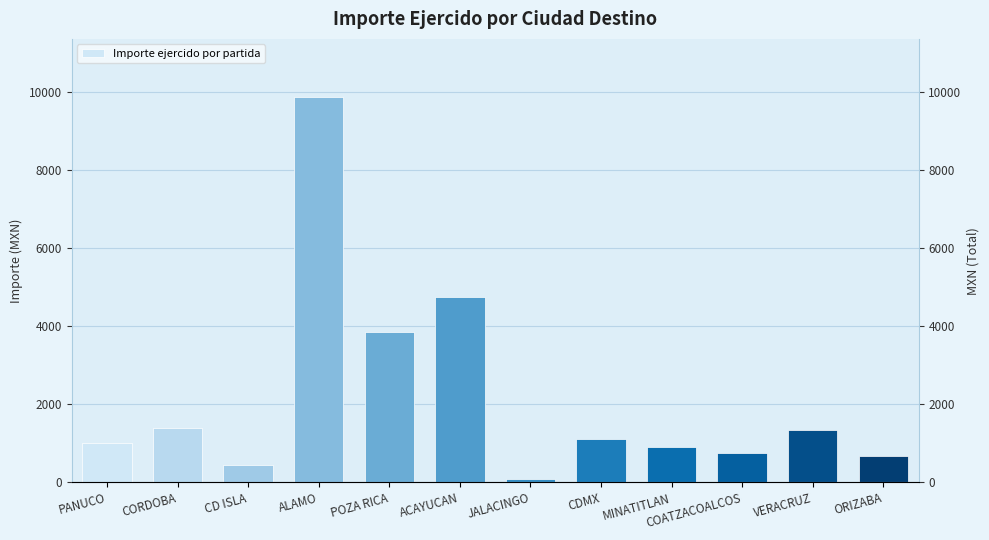

Which category has the highest value across all series?

ALAMO